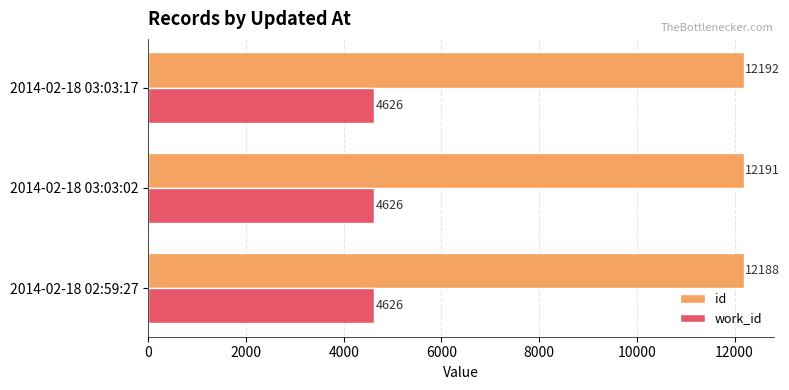

Read the work_id value at 2014-02-18 03:03:02.

4626